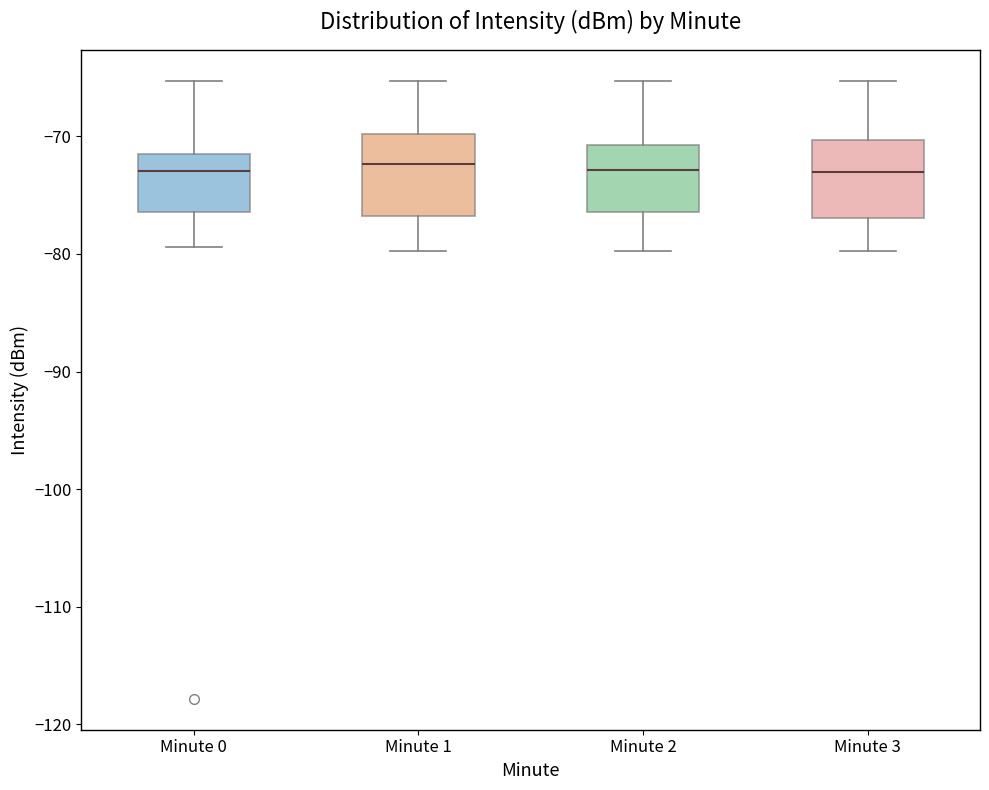

Reading left to right, transcribe this box plot: for each box, give where its median line is, the range the box spans, and where its two whiskers end, as read against the y-axis. The values are not printed on the chart, so give them approximately, as read against the axis.

Minute 0: median -73, box -76 to -72, whiskers -79 to -65
Minute 1: median -72, box -77 to -70, whiskers -80 to -65
Minute 2: median -73, box -76 to -71, whiskers -80 to -65
Minute 3: median -73, box -77 to -70, whiskers -80 to -65